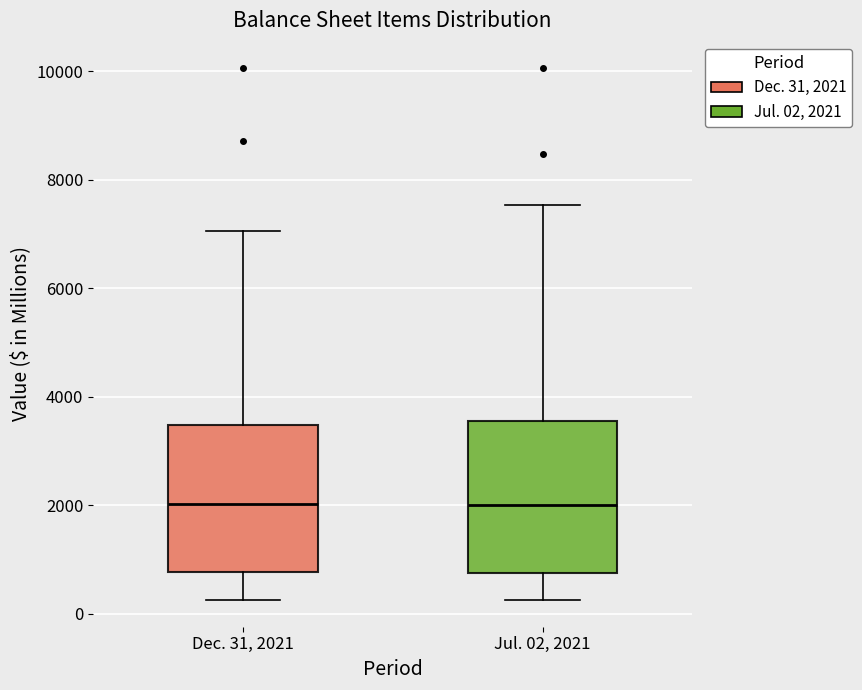

Reading left to right, read every box against the y-axis: the position of its median line, the range the box covers, and the ends of its whiskers. The values are not printed on the chart, so give them approximately, as read against the axis.

Dec. 31, 2021: median 2000, box 800 to 3400, whiskers 200 to 7000
Jul. 02, 2021: median 2000, box 800 to 3600, whiskers 200 to 7600